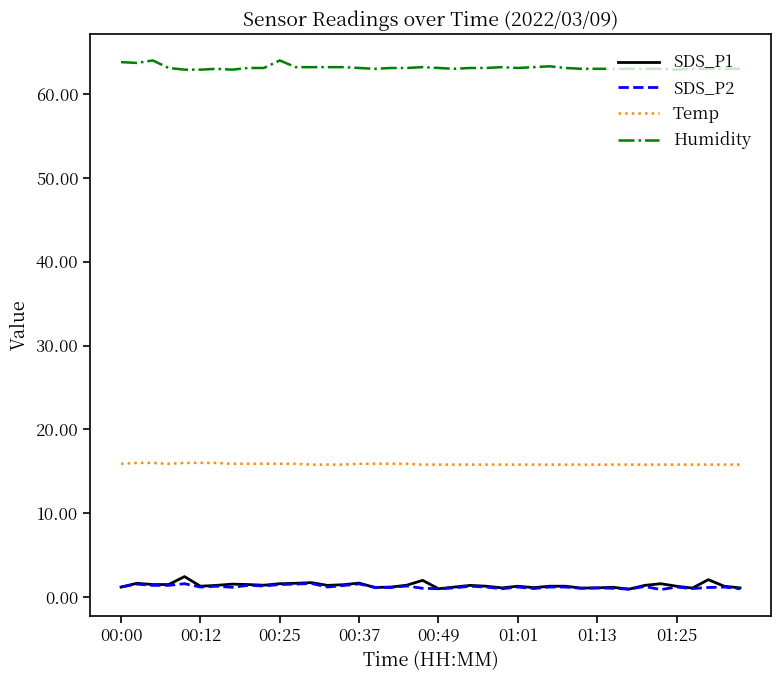

True or false: Humidity and Temp cross at least once.

False